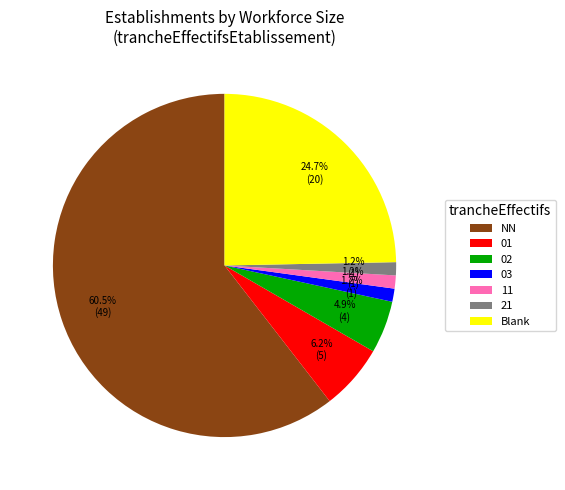

Combined, do 03 and 11 account for over 50%?

No